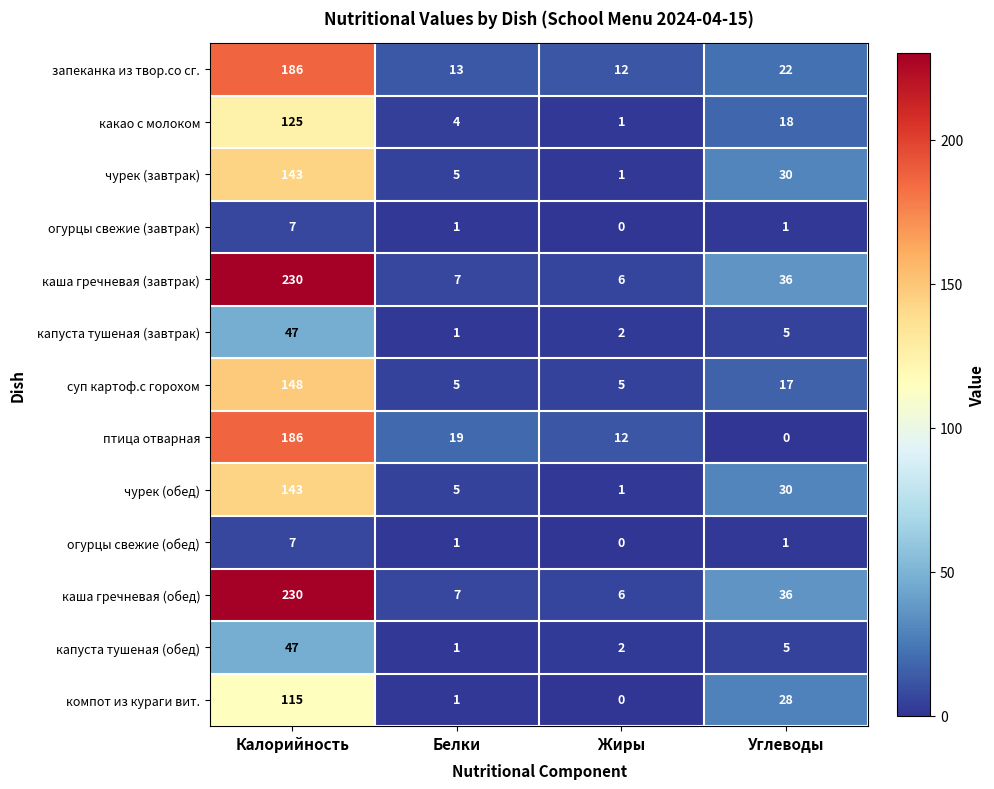

Where does the каша гречневая (обед) series first go above 36?

Калорийность